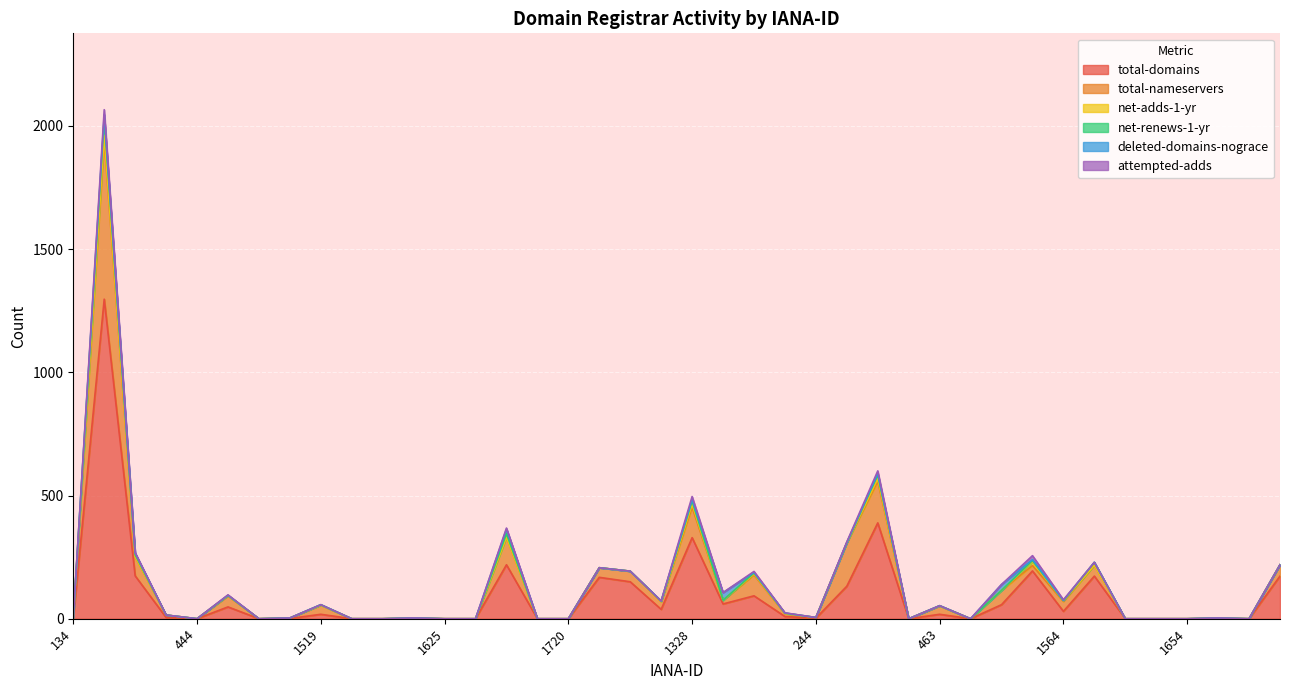

At which label does deleted-domains-nograce reach its minimum?

134